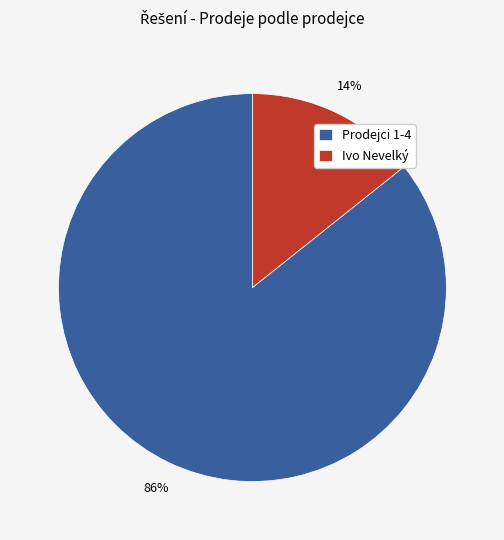

Does any single category account for the majority?

Yes